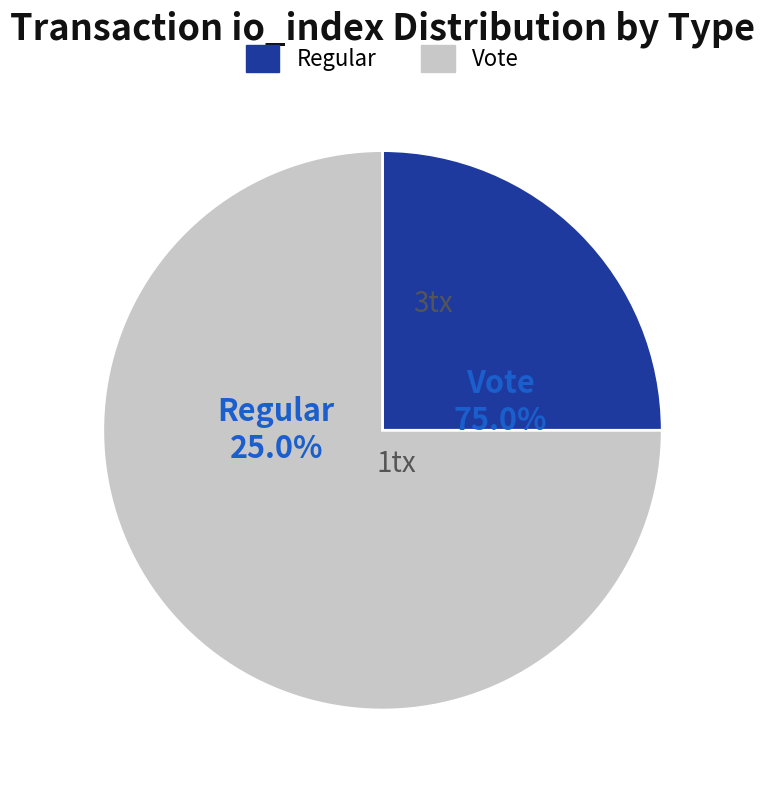

What is the total percentage of Vote and Regular?

100.0%